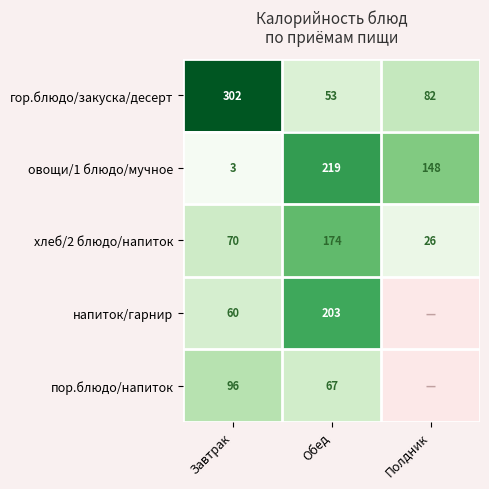

At which category is the sum across all series the highest?

Обед